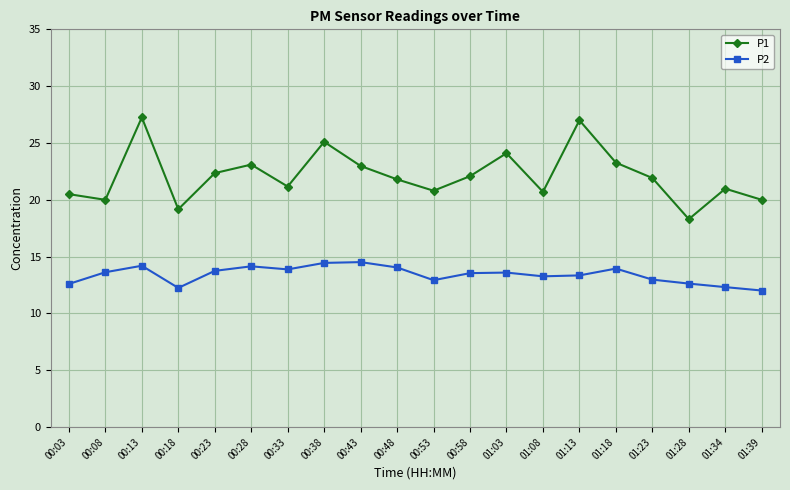

What is the approximate value of P1 at 00:53?

20.8